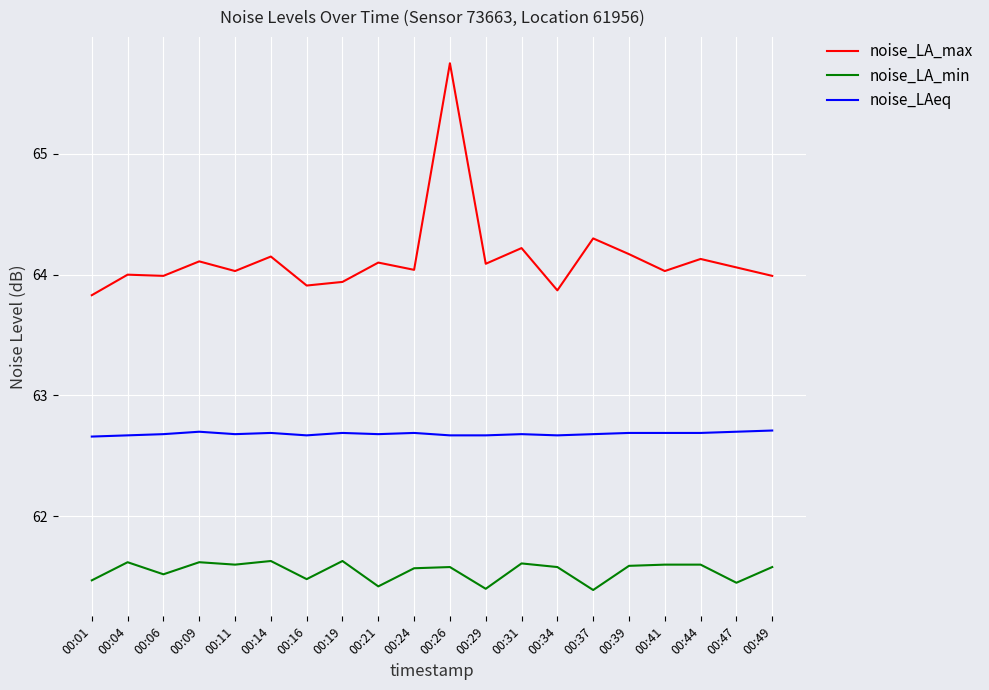

What is the difference between the maximum and minimum values in the noise_LA_min series?

0.2